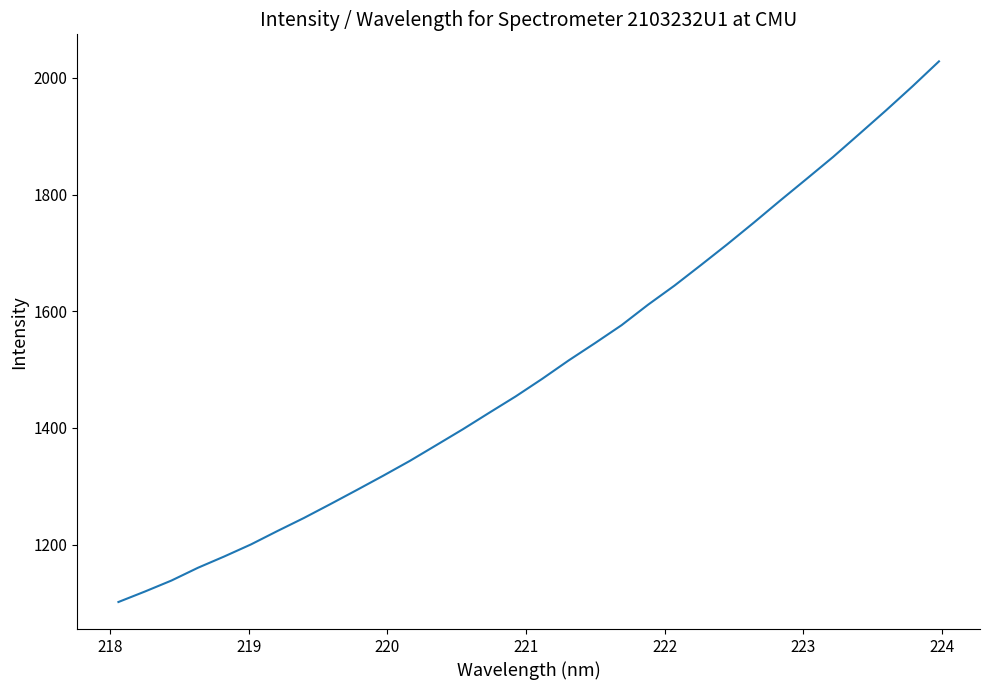

What is the maximum value shown in the chart?

2028.3